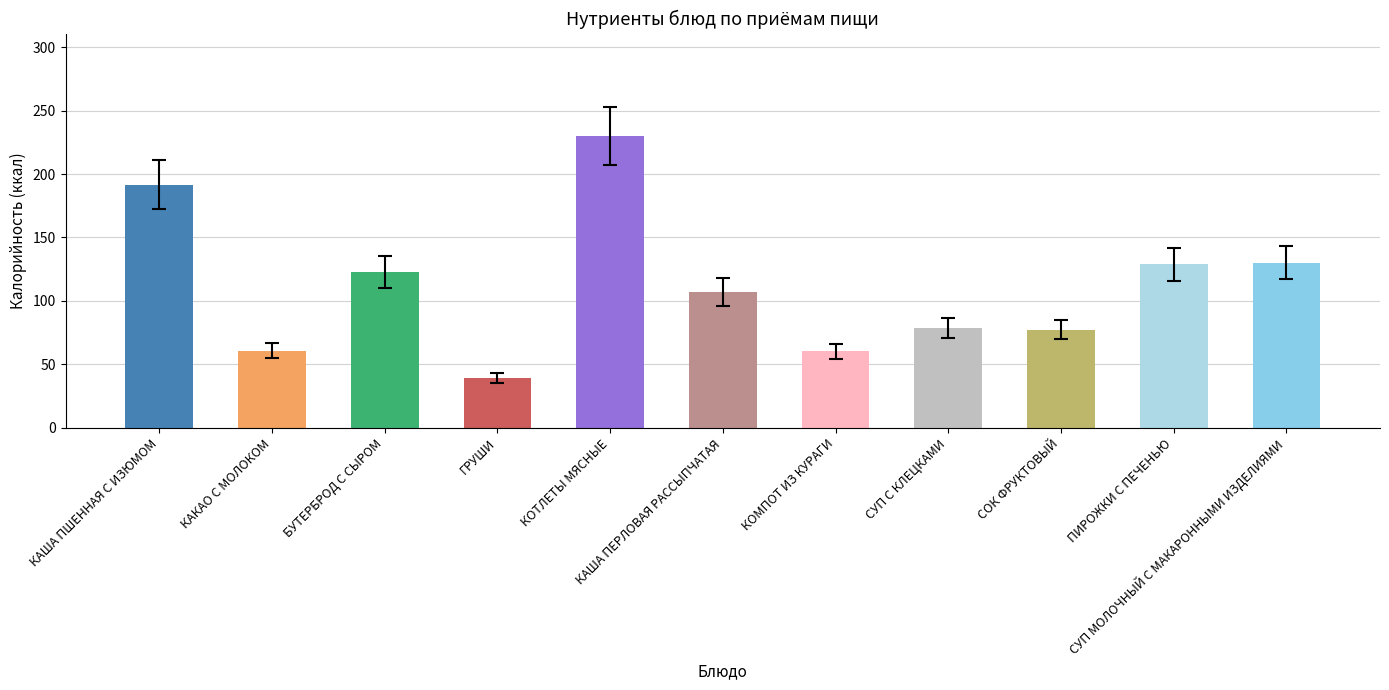

The value at СУП С КЛЕЦКАМИ is 128.6. True or false?

False